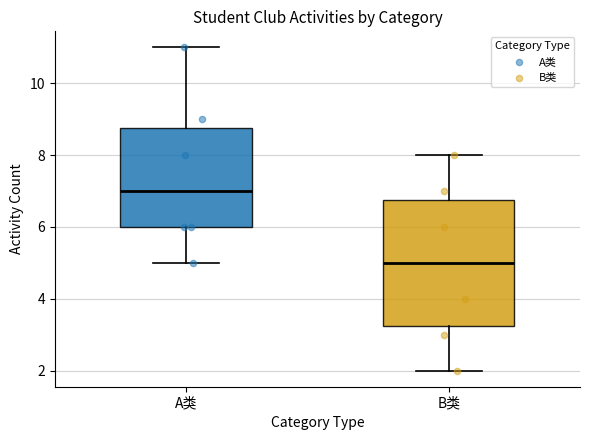

Reading left to right, transcribe this box plot: for each box, give where its median line is, the range the box spans, and where its two whiskers end, as read against the y-axis. The values are not printed on the chart, so give them approximately, as read against the axis.

A类: median 7.0, box 6.0 to 8.8, whiskers 5.0 to 11.0
B类: median 5.0, box 3.2 to 6.8, whiskers 2.0 to 8.0